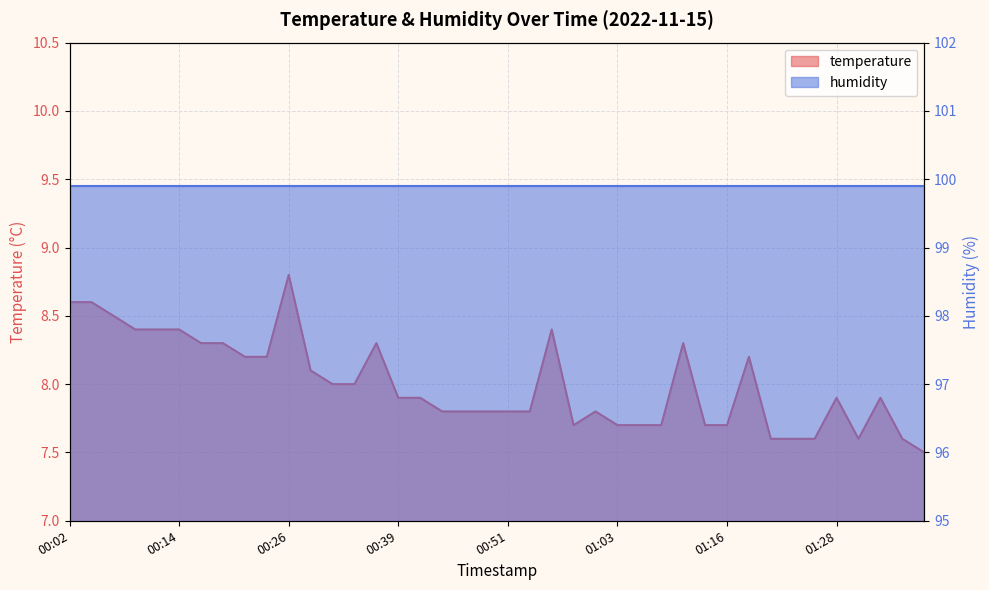

Which label corresponds to the smallest value in the chart?

01:38